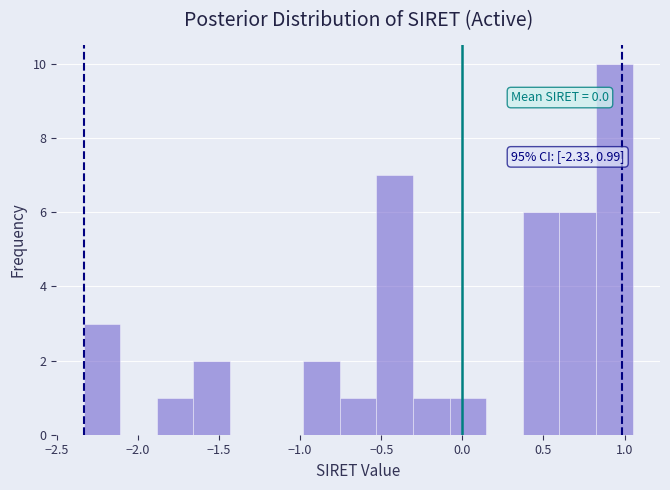

Which range on the x-axis has the tallest bar?

0.80 to 1.05